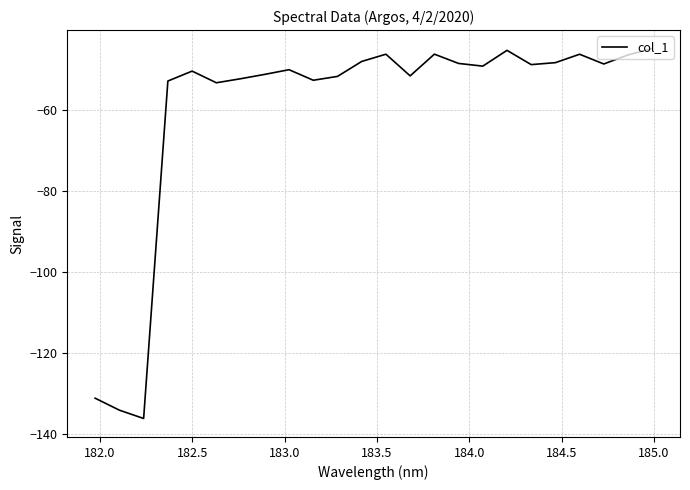

What is the smallest value displayed?

-136.1